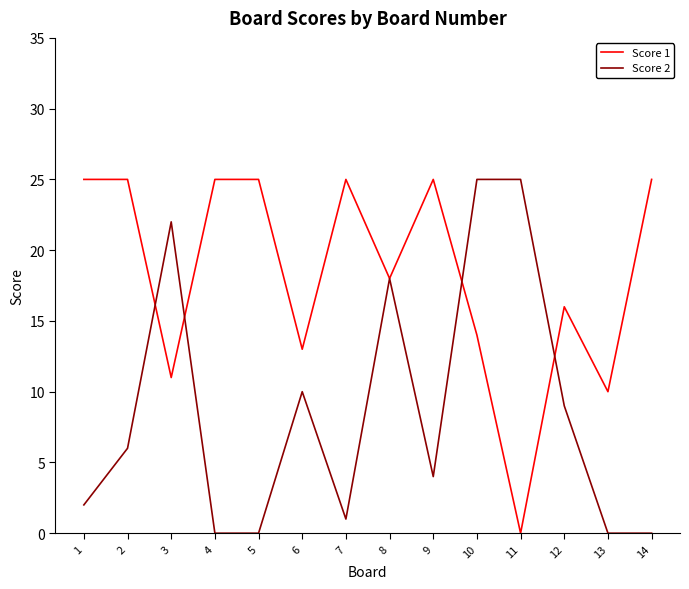

What is the sum of the Score 2 values at 9 and 12?

13